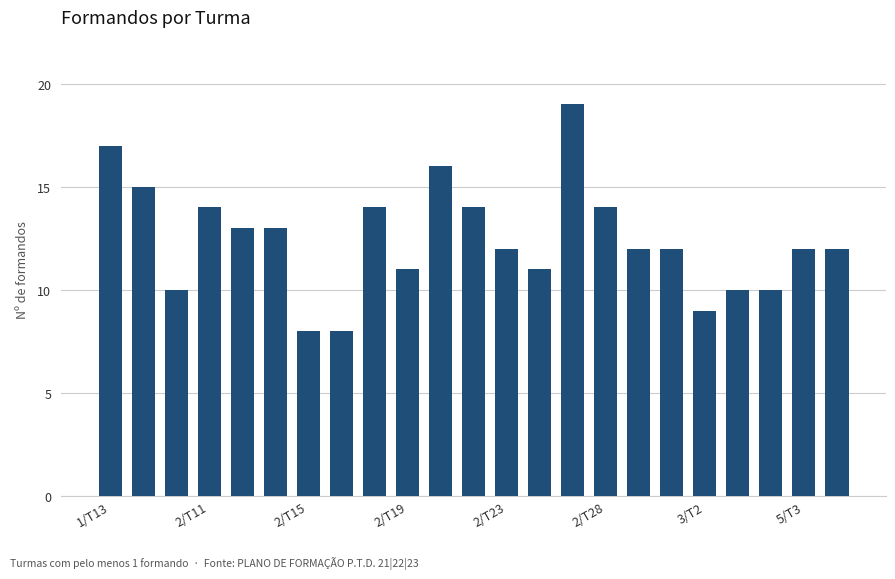

How many distinct data groups are displayed?

1